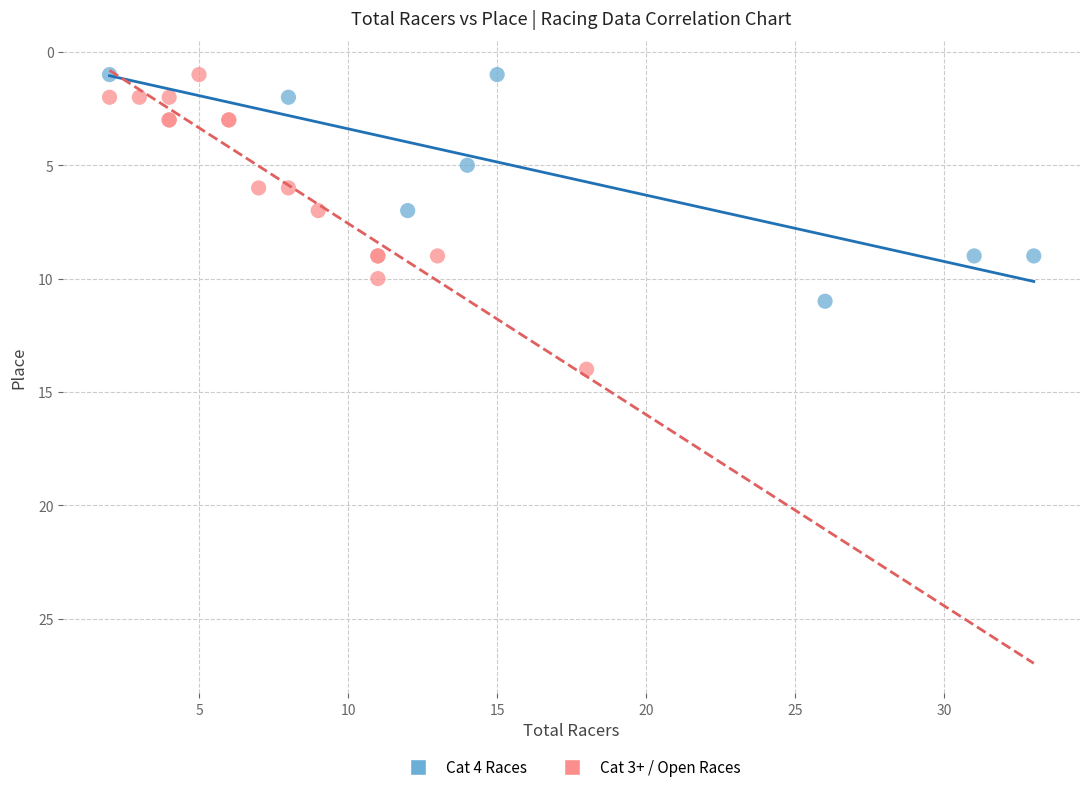

Which series reaches the maximum Y coordinate?

Cat 3+ / Open Races